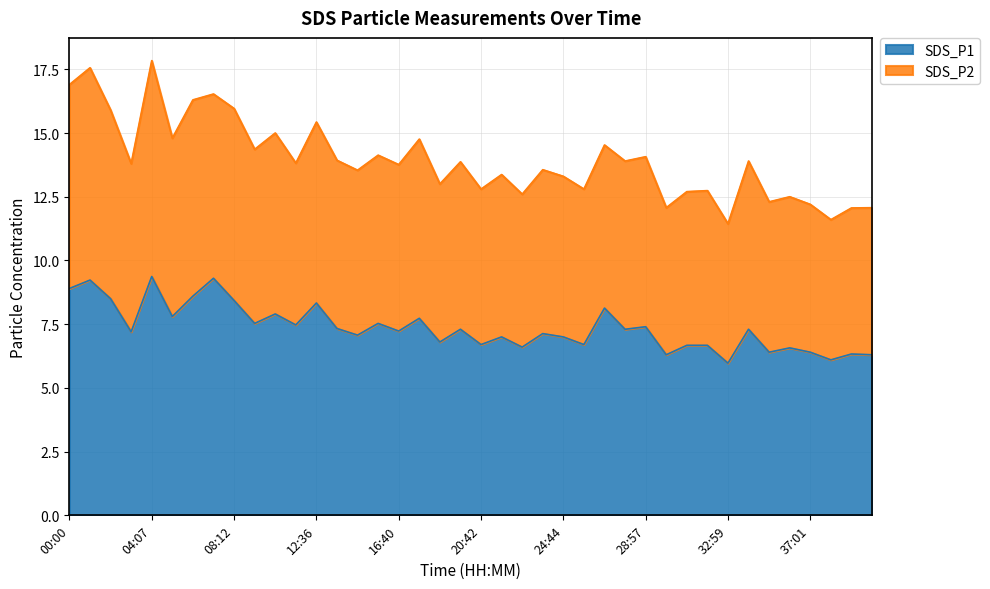

The SDS_P1 series shows 10.1 at 29:57. True or false?

False